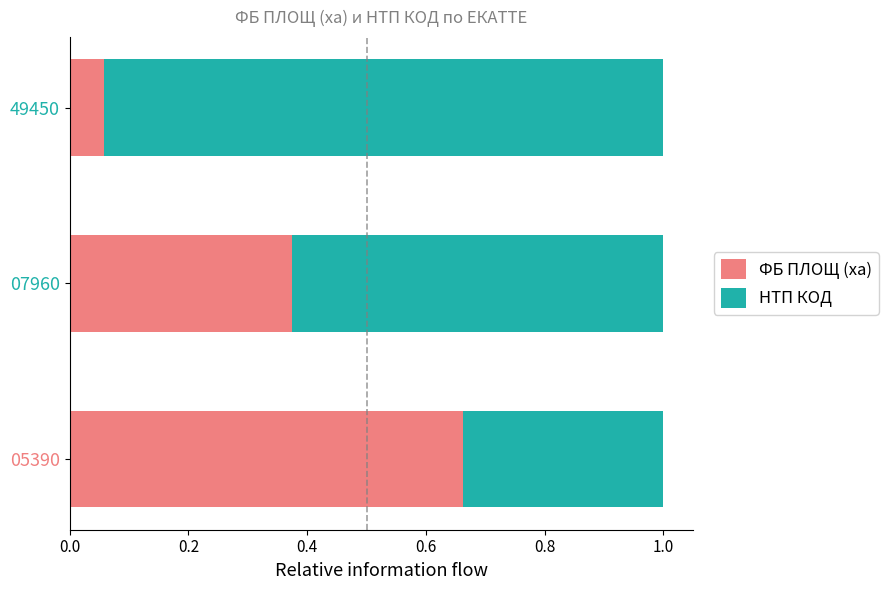

What are all the series names shown in the legend?

ФБ ПЛОЩ (ха), НТП КОД